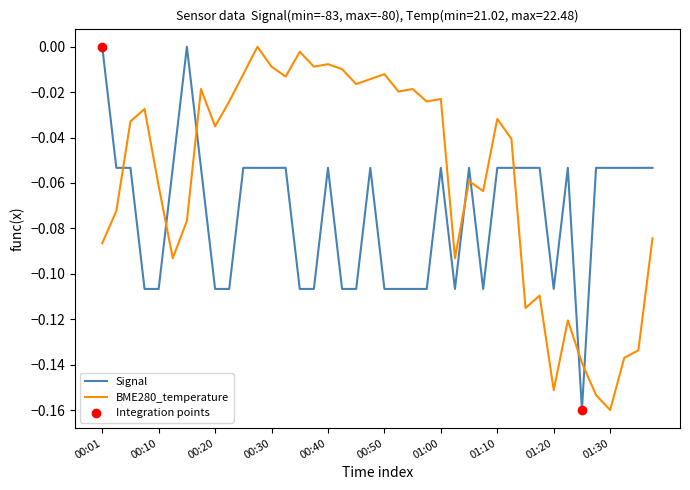

Which series has the largest total across all categories?

BME280_temperature